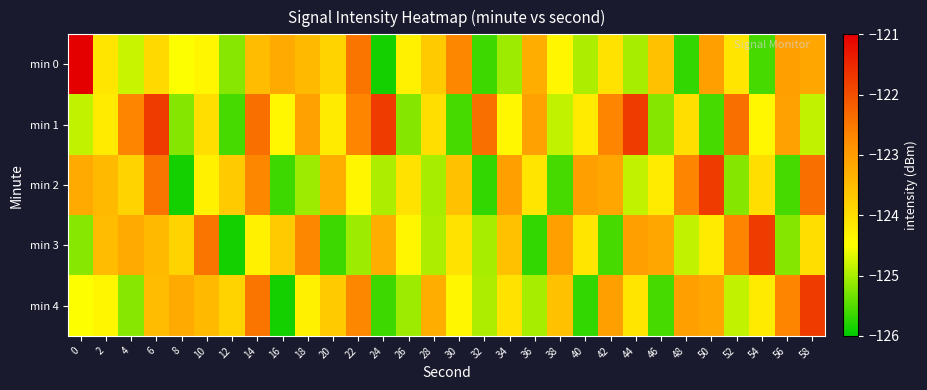

Reading left to right, transcribe all the data shown in this chart.

min 0: 0=-120.6	2=-124.1	4=-124.8	6=-123.9	8=-124.5	10=-124.4	12=-125.2	14=-123.5	16=-123.2	18=-123.5	20=-123.8	22=-122.5	24=-125.9	26=-124.3	28=-123.7	30=-122.7	32=-125.6	34=-125.1	36=-123.3	38=-124.4	40=-125.0	42=-124.1	44=-125.0	46=-123.6	48=-125.7	50=-123.1	52=-124.1	54=-125.6	56=-123.1	58=-123.2
min 1: 0=-124.9	2=-124.2	4=-122.7	6=-121.7	8=-125.2	10=-124.0	12=-125.6	14=-122.4	16=-124.4	18=-123.1	20=-124.2	22=-122.7	24=-121.7	26=-125.2	28=-124.0	30=-125.6	32=-122.4	34=-124.4	36=-123.1	38=-124.9	40=-124.2	42=-122.7	44=-121.7	46=-125.2	48=-124.0	50=-125.6	52=-122.4	54=-124.4	56=-123.1	58=-124.9
min 2: 0=-123.2	2=-123.5	4=-123.8	6=-122.5	8=-125.9	10=-124.3	12=-123.7	14=-122.7	16=-125.6	18=-125.1	20=-123.3	22=-124.4	24=-125.0	26=-124.1	28=-125.0	30=-123.6	32=-125.7	34=-123.1	36=-124.1	38=-125.6	40=-123.1	42=-123.2	44=-124.9	46=-124.2	48=-122.7	50=-121.7	52=-125.2	54=-124.0	56=-125.6	58=-122.4
min 3: 0=-125.2	2=-123.5	4=-123.2	6=-123.5	8=-123.8	10=-122.5	12=-125.9	14=-124.3	16=-123.7	18=-122.7	20=-125.6	22=-125.1	24=-123.3	26=-124.4	28=-125.0	30=-124.1	32=-125.0	34=-123.6	36=-125.7	38=-123.1	40=-124.1	42=-125.6	44=-123.1	46=-123.2	48=-124.9	50=-124.2	52=-122.7	54=-121.7	56=-125.2	58=-124.0
min 4: 0=-124.5	2=-124.4	4=-125.2	6=-123.5	8=-123.2	10=-123.5	12=-123.8	14=-122.5	16=-125.9	18=-124.3	20=-123.7	22=-122.7	24=-125.6	26=-125.1	28=-123.3	30=-124.4	32=-125.0	34=-124.1	36=-125.0	38=-123.6	40=-125.7	42=-123.1	44=-124.1	46=-125.6	48=-123.1	50=-123.2	52=-124.9	54=-124.2	56=-122.7	58=-121.7